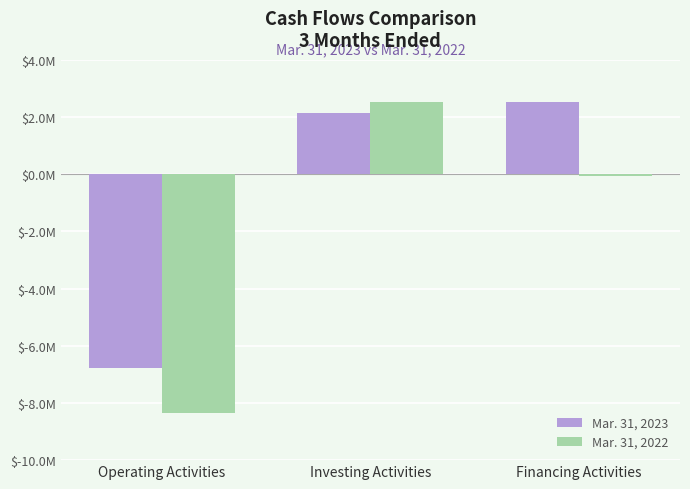

Which series has the largest range (max minus min)?

Mar. 31, 2022